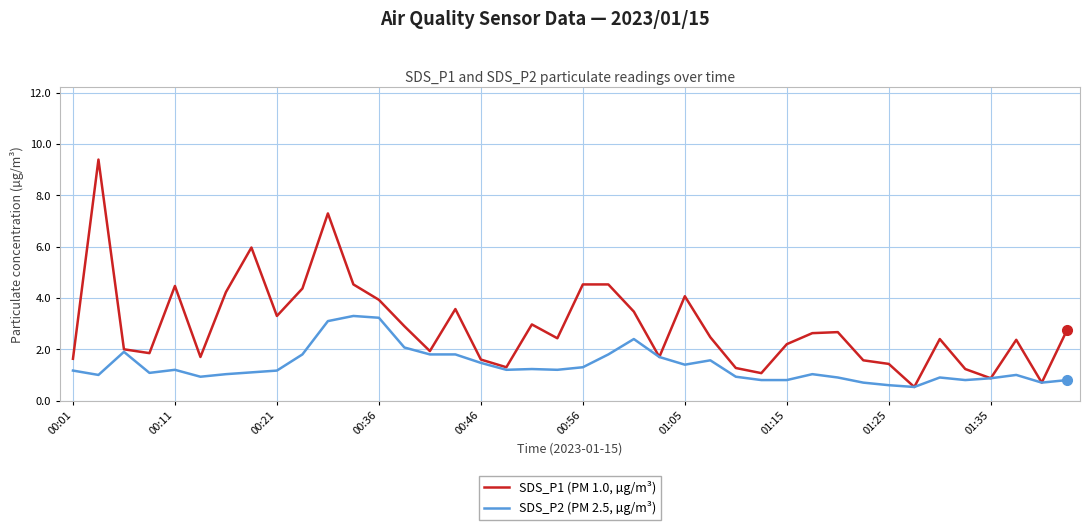

List the series in order of their peak value, lowest first.

SDS_P2 (PM 2.5, µg/m³), SDS_P1 (PM 1.0, µg/m³)